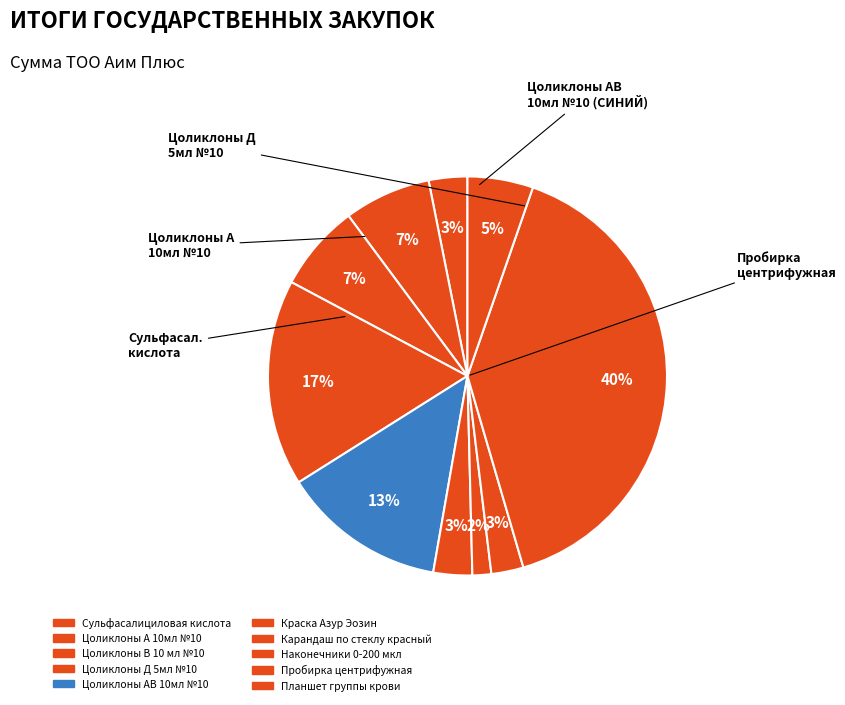

What percentage is the Пробирка центрифужная slice, to the nearest percent?

40%